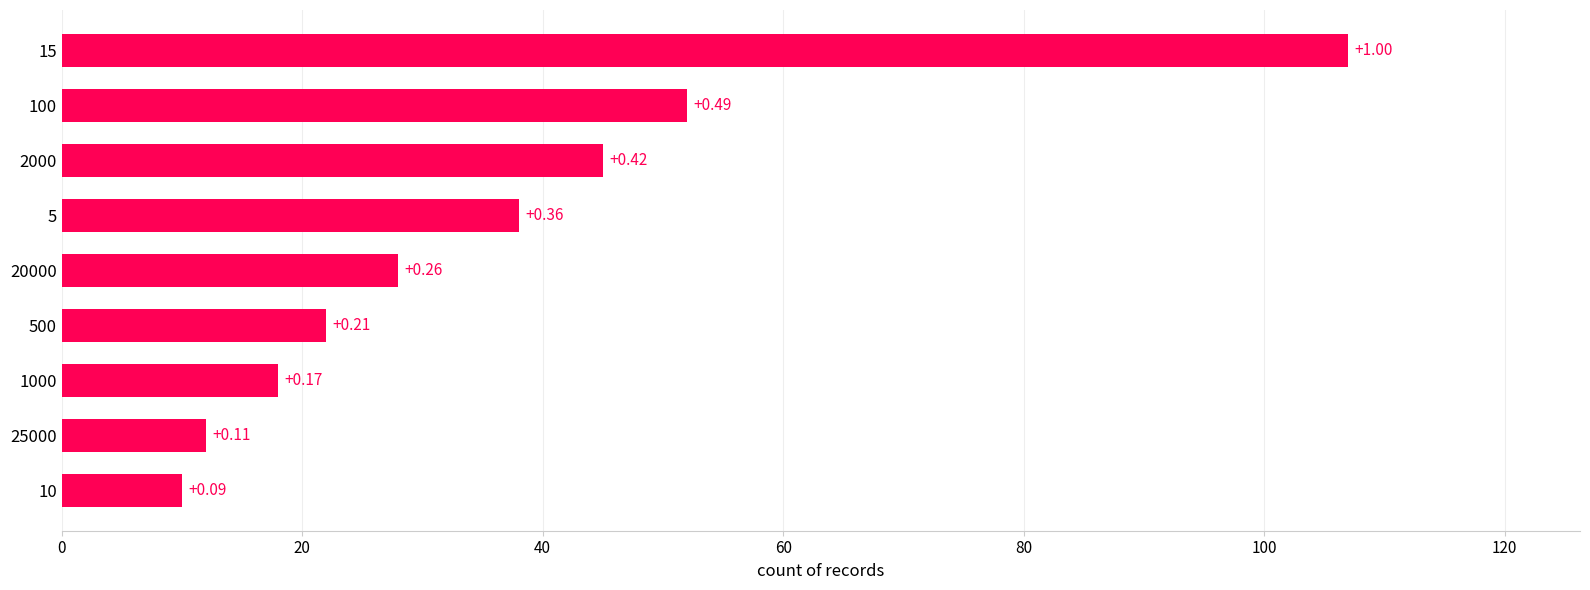

True or false: the data shows 32 at 100.

False